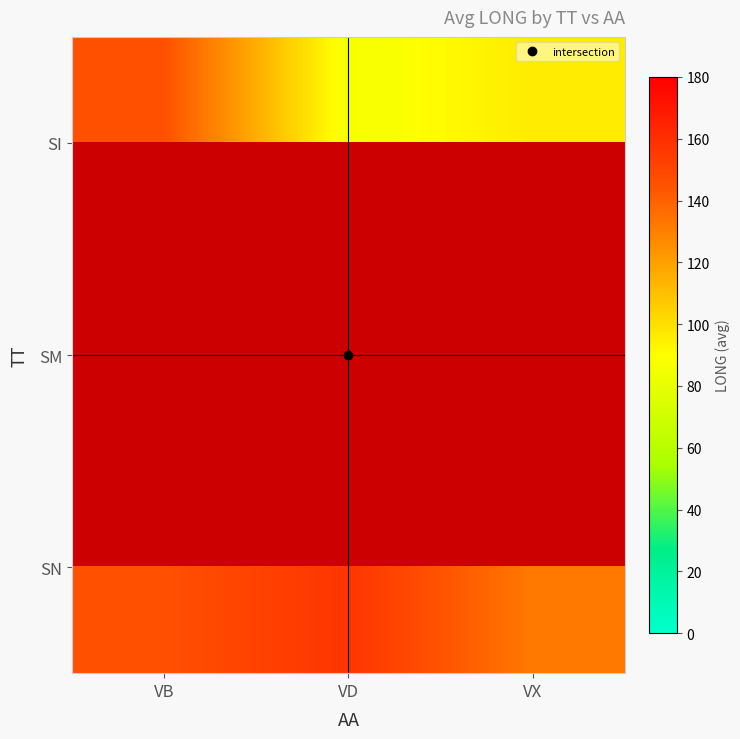

What is the greatest value displayed?

157.2